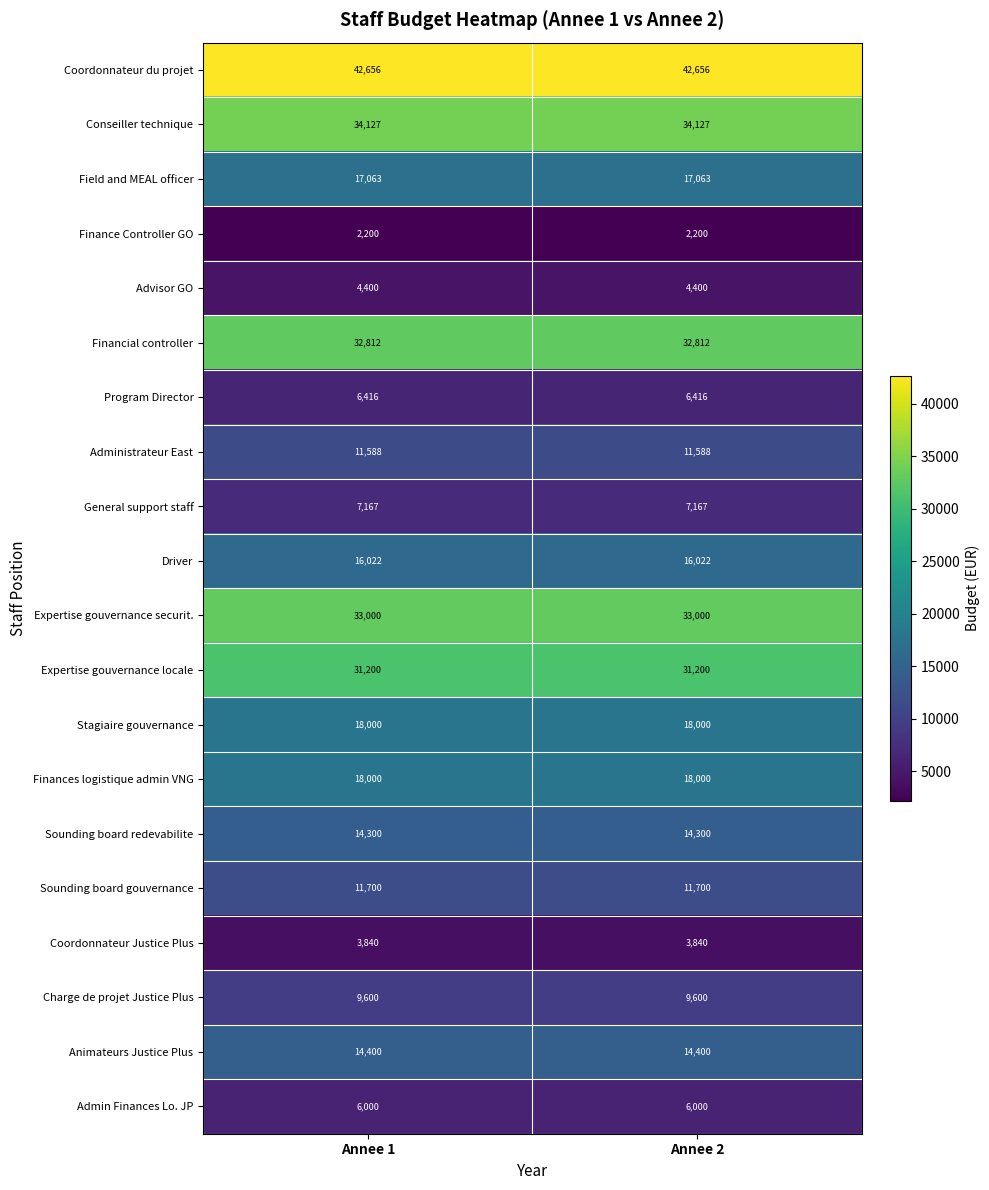

What is the difference between the highest and lowest values at Annee 2?

40456